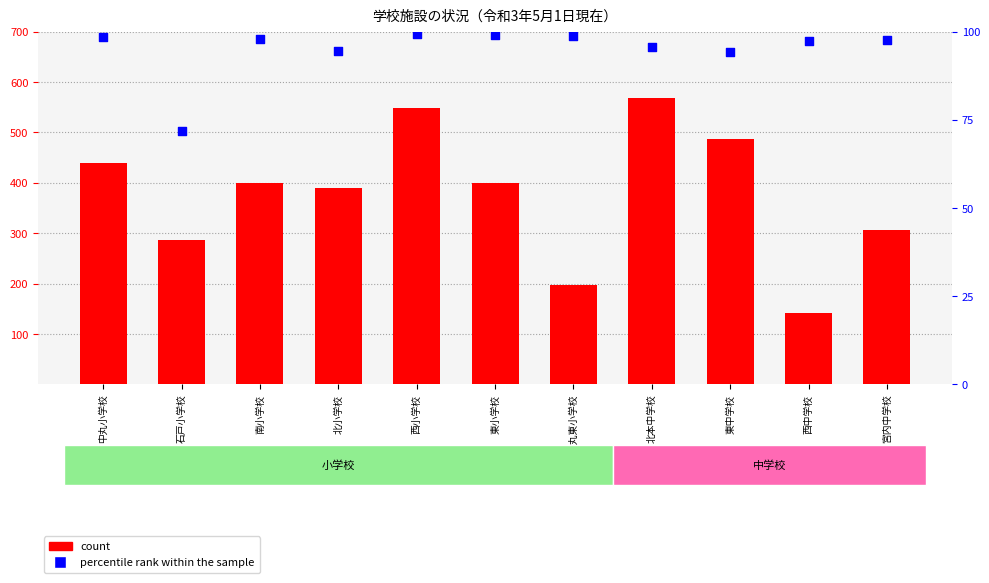

What is the total value across all series at 東小学校?

498.1